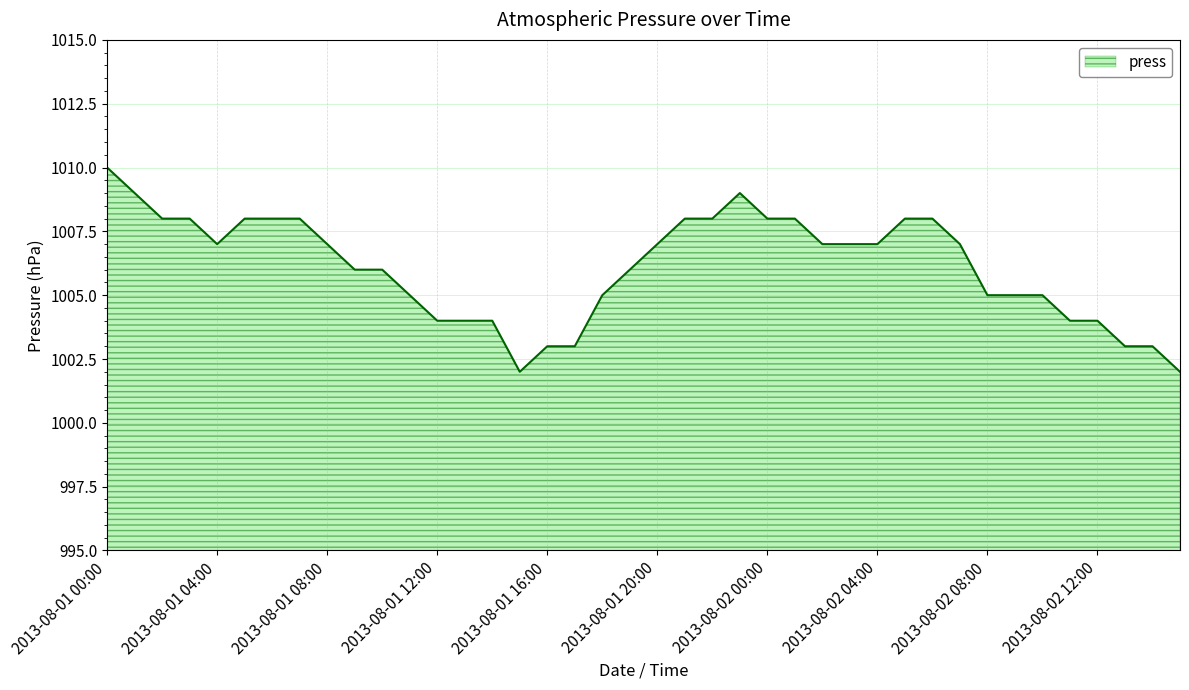

What is the average value?

1006